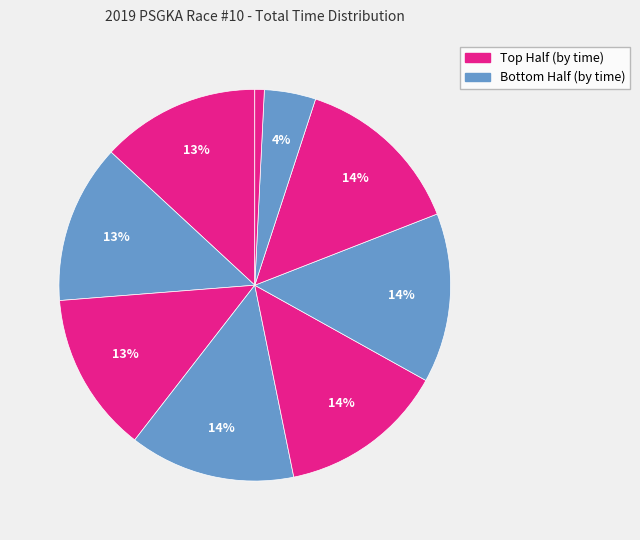

How many segments does this pie chart have?

9